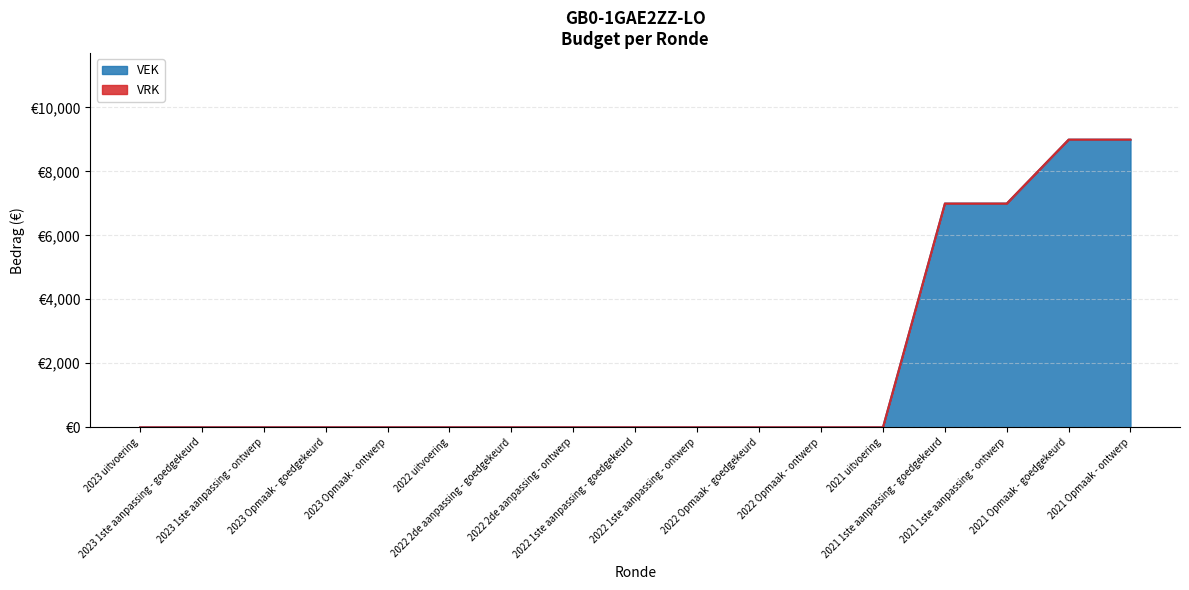

Reading left to right, transcribe all the data shown in this chart.

0	0	0	0	0	0	0	0	0	0	0	0	0	7000	7000	9000	9000